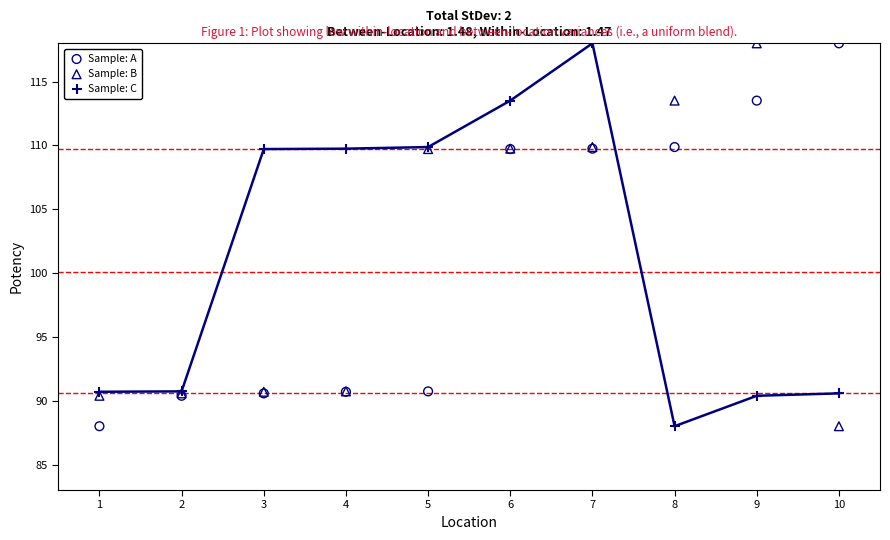

What is the X range (max minus min) for the scatter plot?

9.0